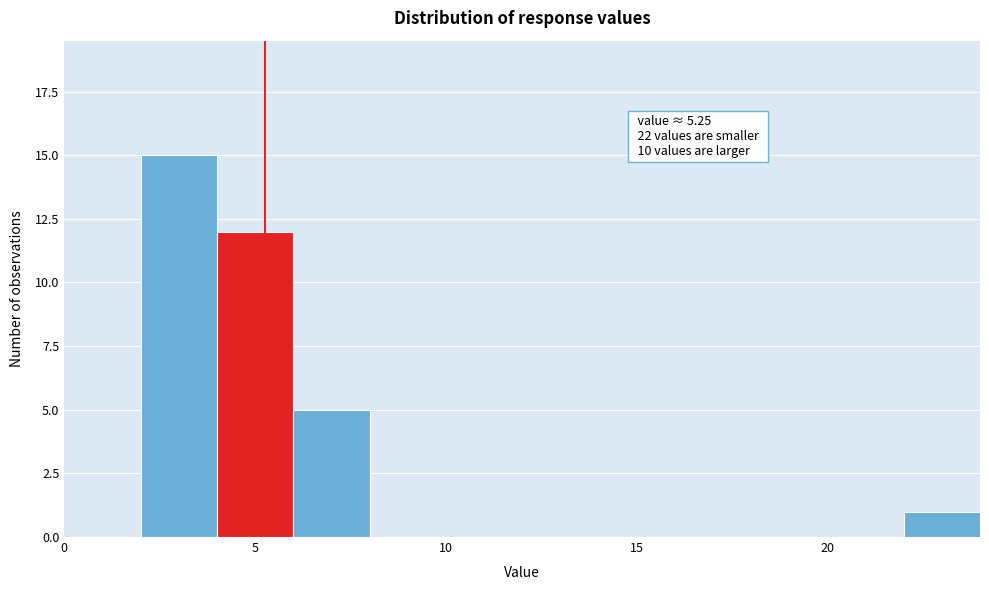

Over which range of the x-axis is the bar tallest?

2 to 4